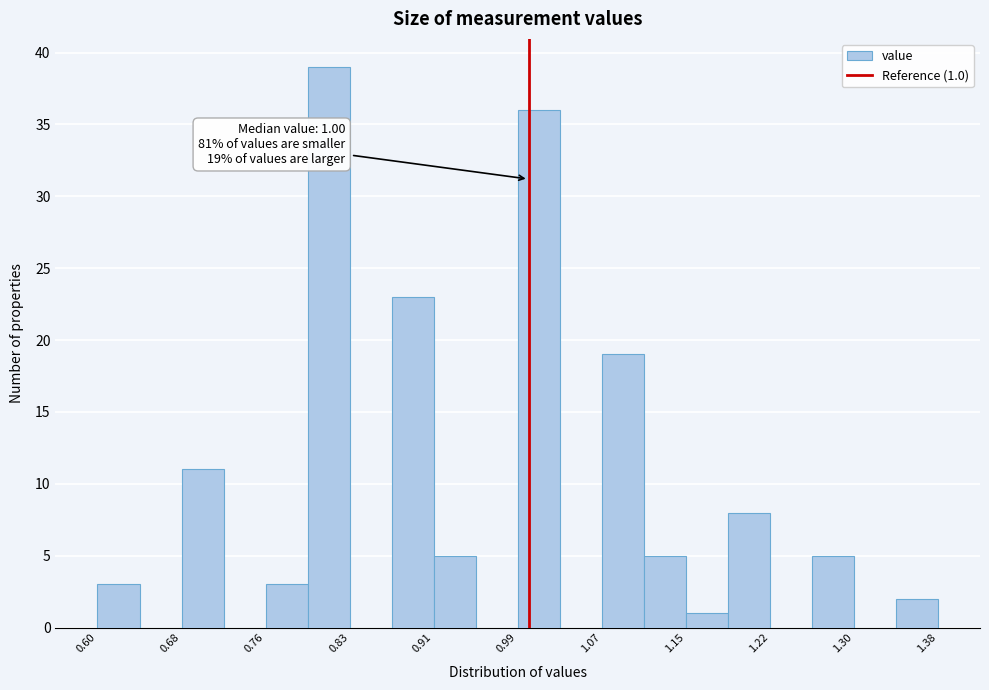

Around what value on the x-axis is the tallest bar? Give the approximate position of its centre, as read against the axis.

0.81